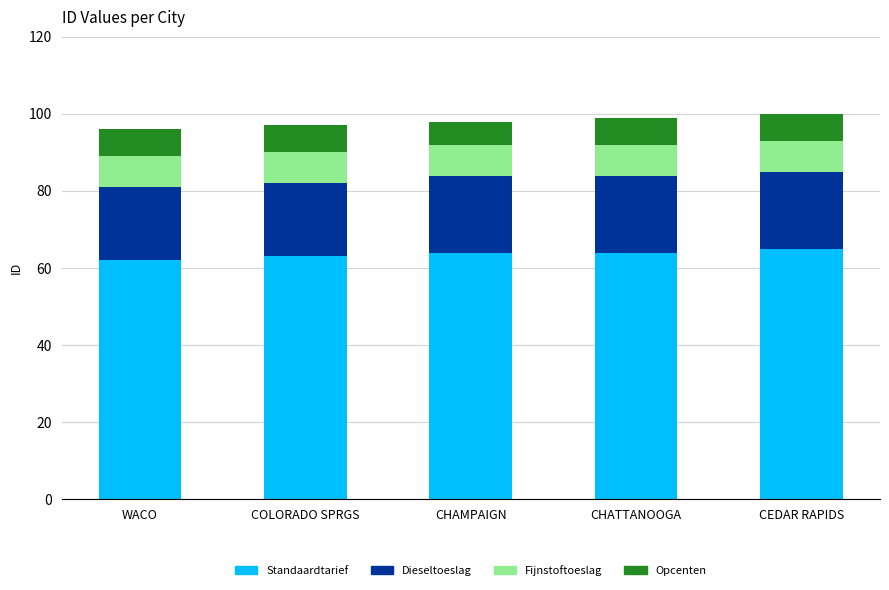

What is the highest value of the Standaardtarief series?

65